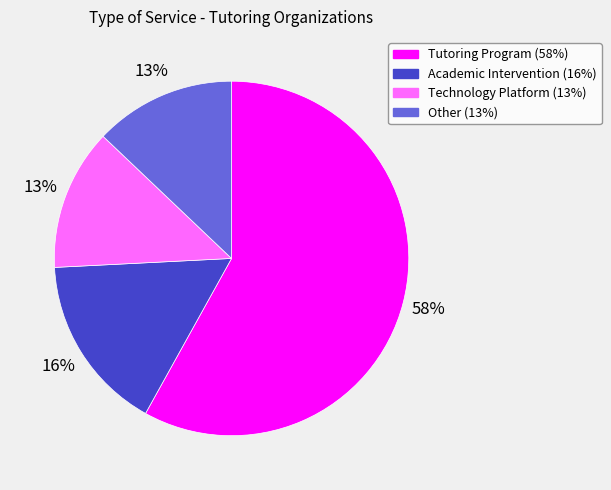

Is it true that Technology Platform is 13% of the pie?

True